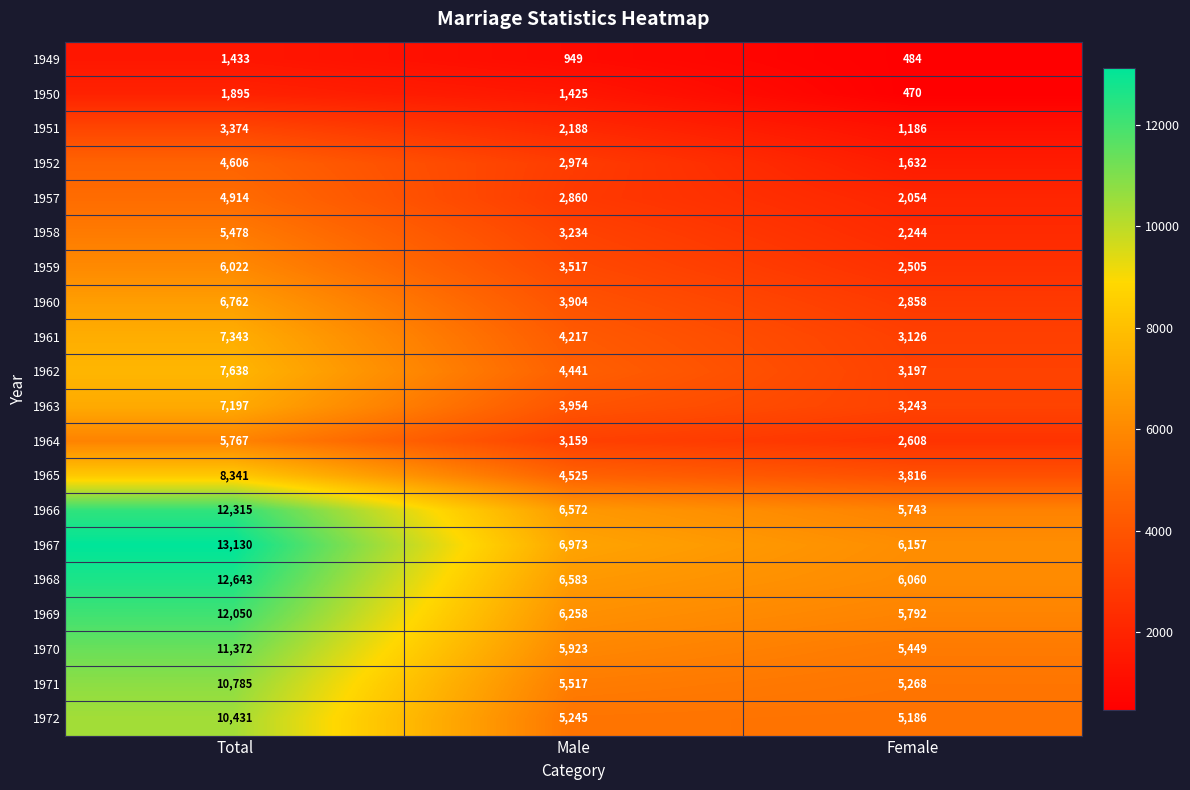

What is the spread (max minus min) of values at Male?

6024